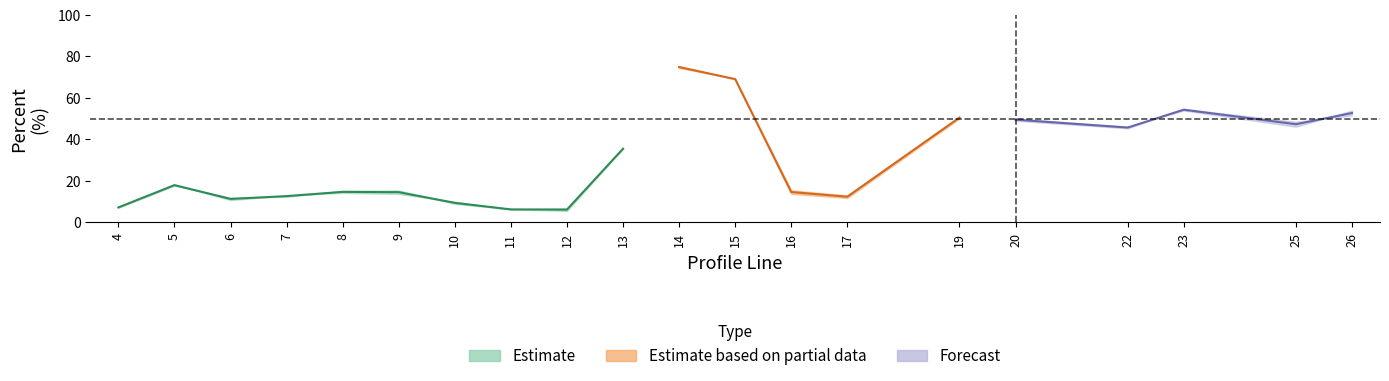

How many interior local peaks does the totcest series have?

5